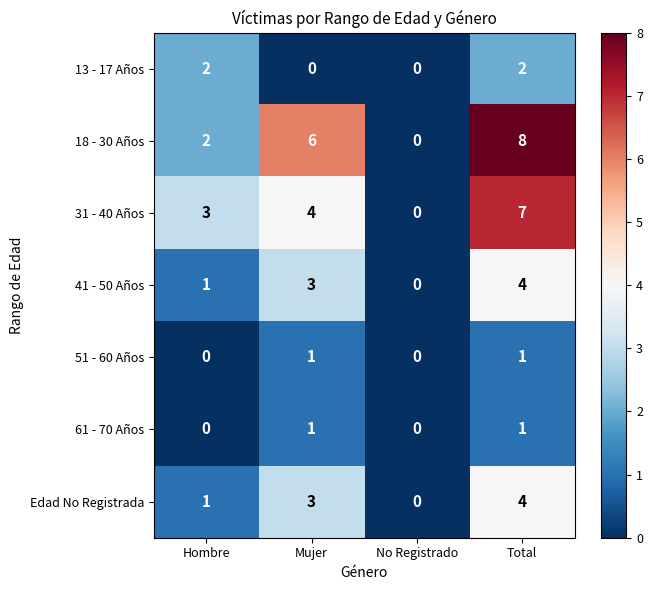

Which label corresponds to the largest value in the chart?

Total